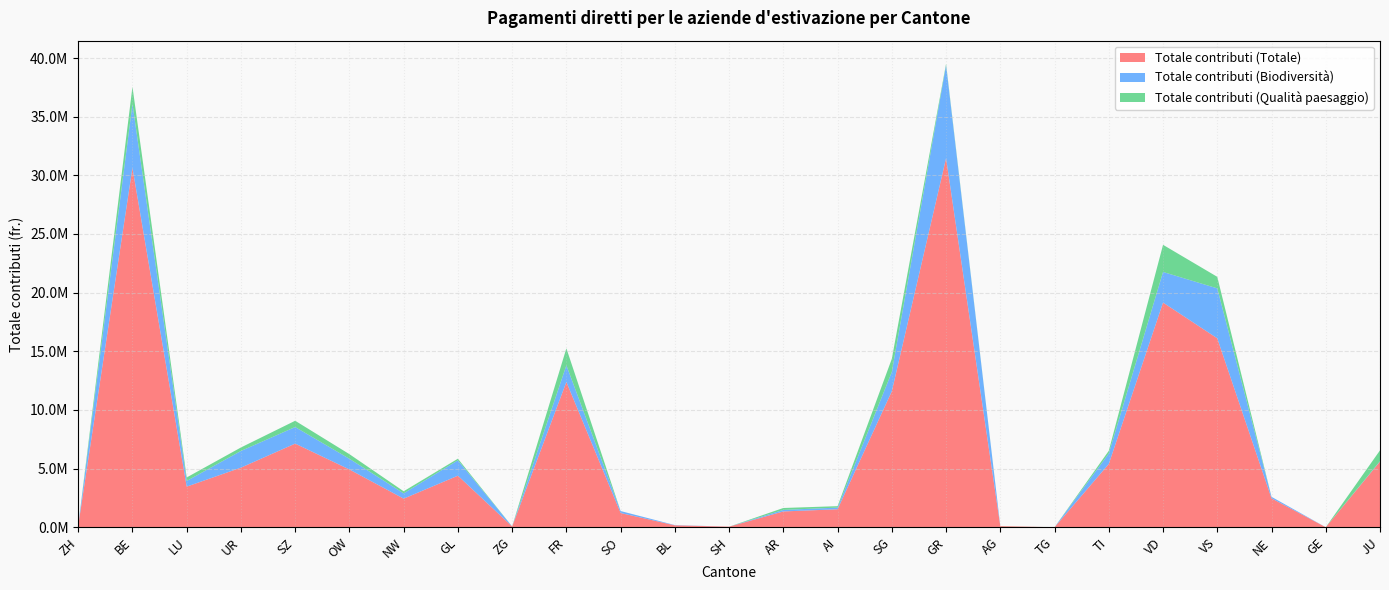

What is the difference between the highest and lowest values at FR?

10960658.1